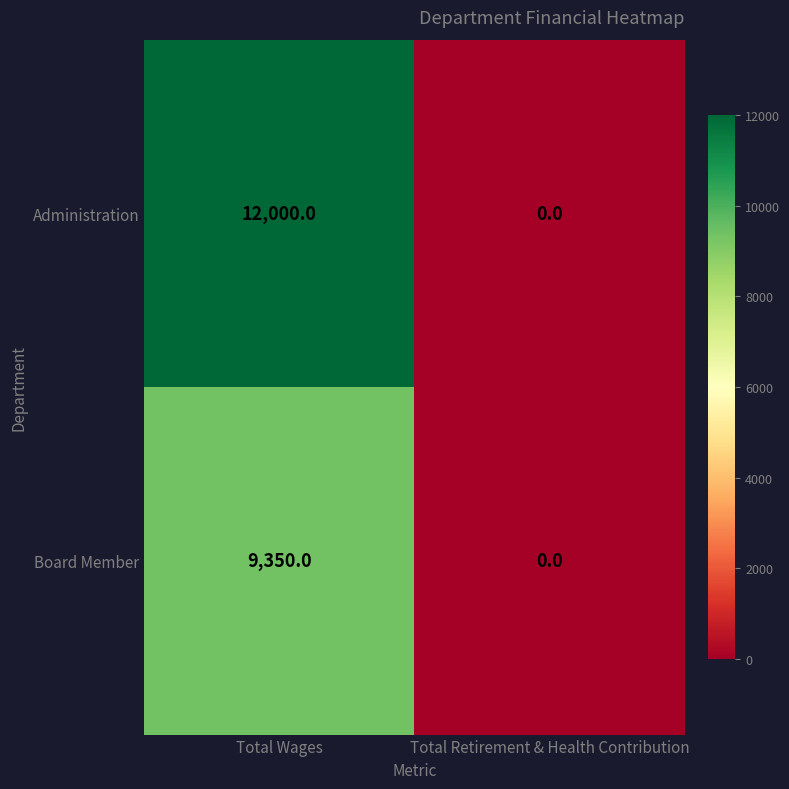

What is the difference between the maximum and minimum values in the Board Member series?

9350